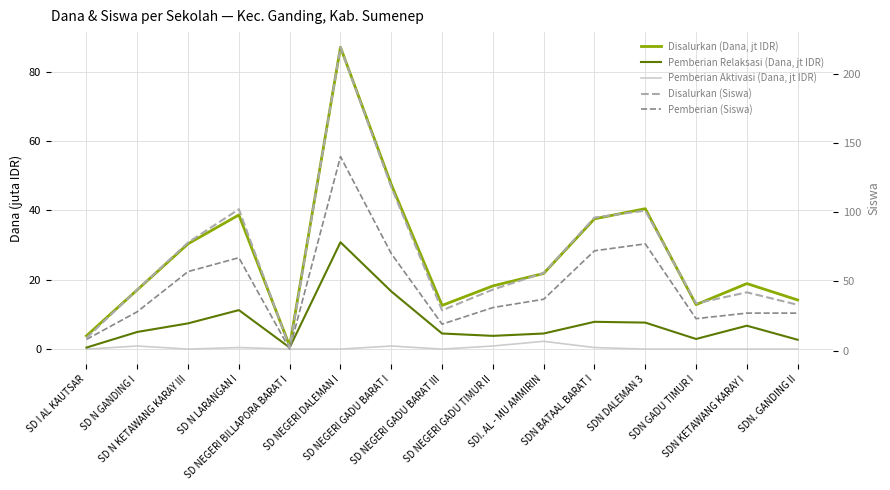

What is the sum of all Disalurkan (Siswa) values?

1007.0